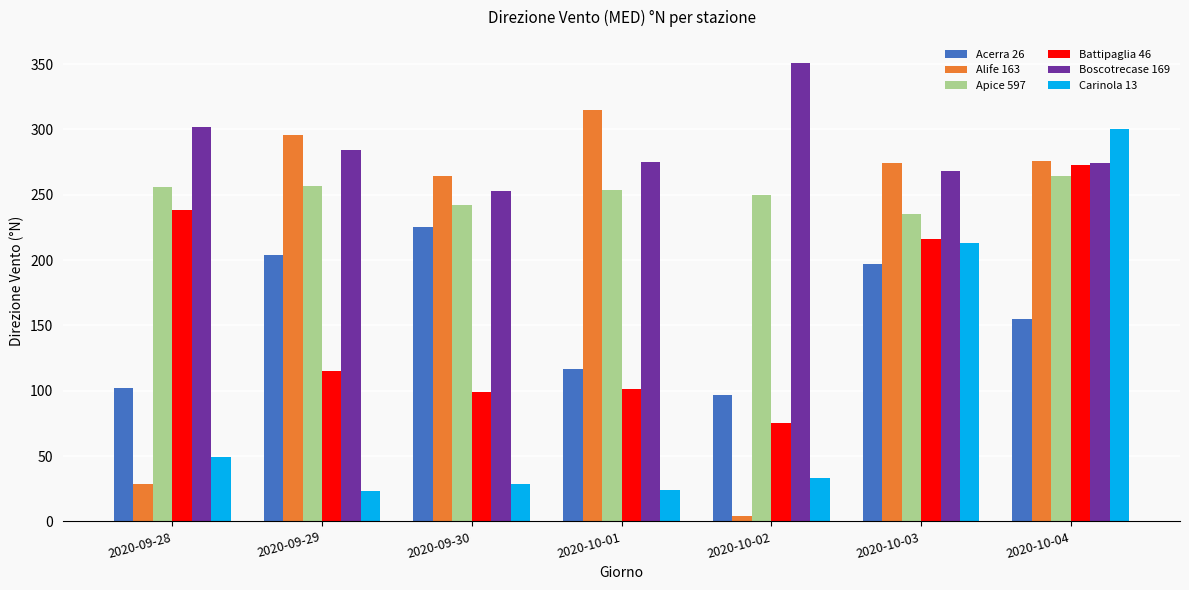

Where does the Battipaglia 46 series first go above 115?

2020-09-28